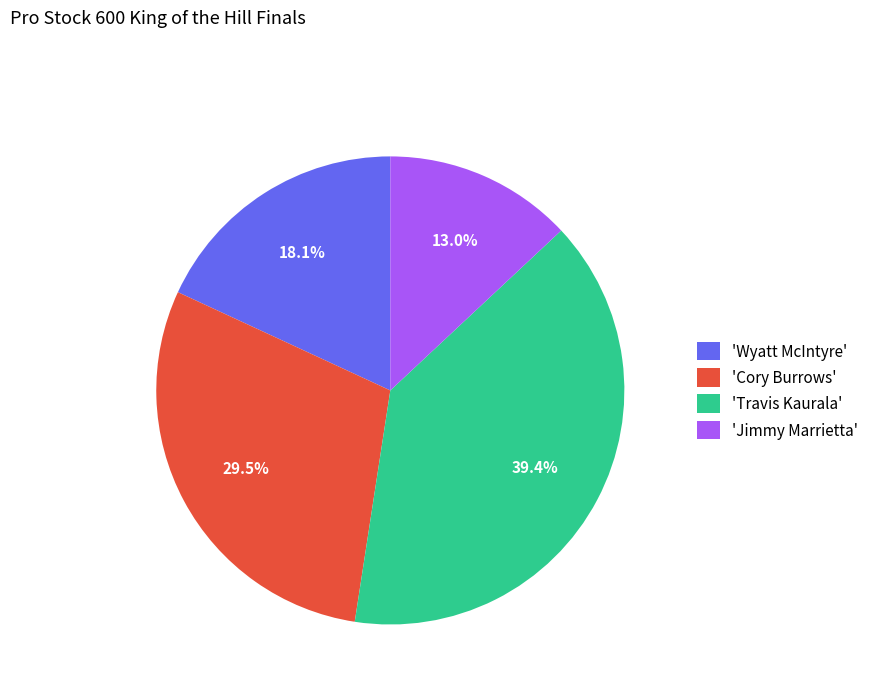

Does 'Cory Burrows' account for over 50% of the chart?

No